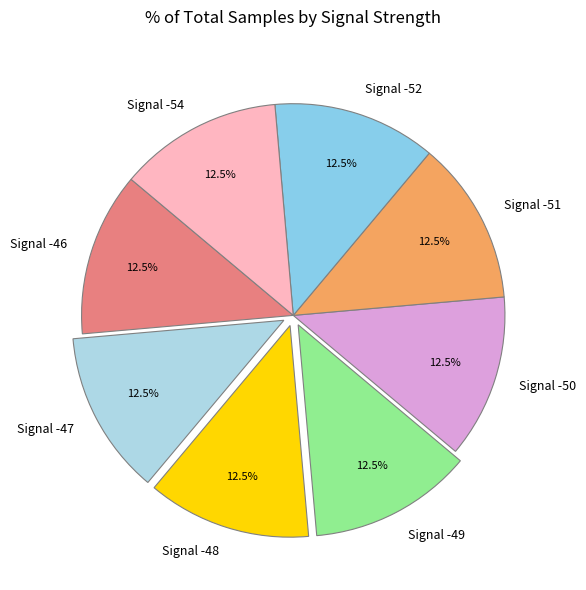

How many slices are in this pie chart?

8